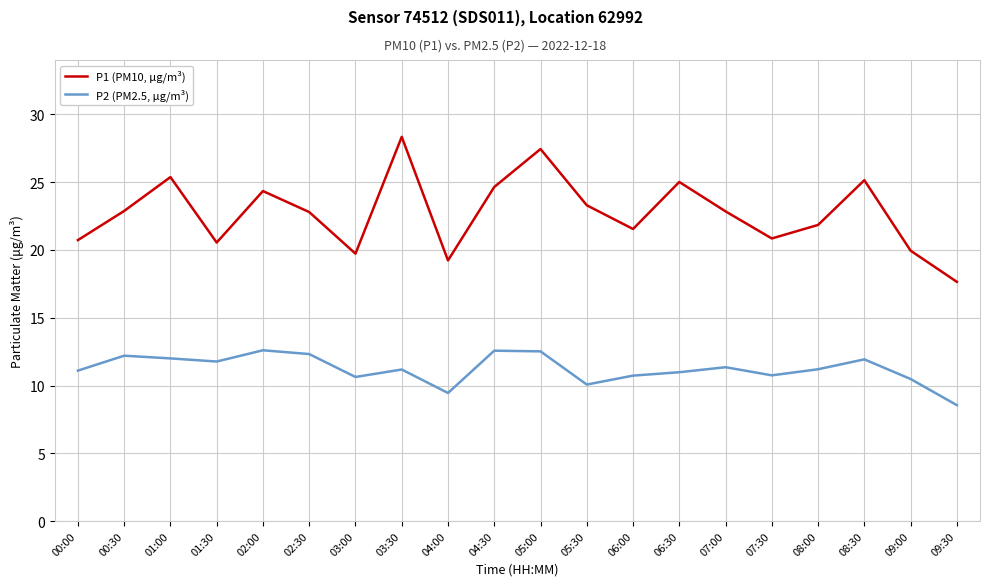

The value of P2 (PM2.5, µg/m³) at 07:00 is 11.3. True or false?

True